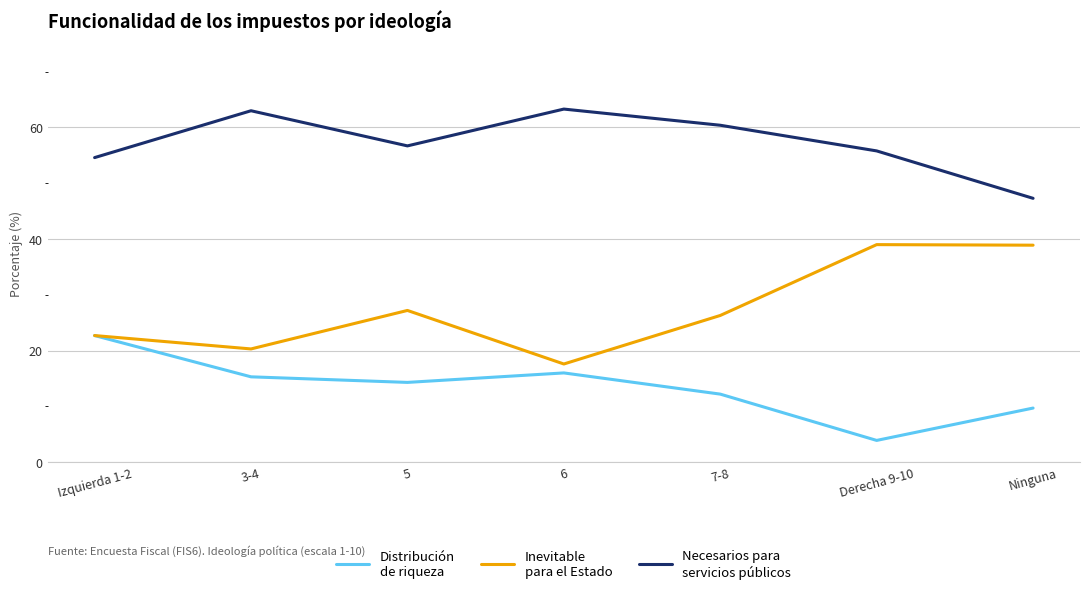

What position from the left is 7-8?

5